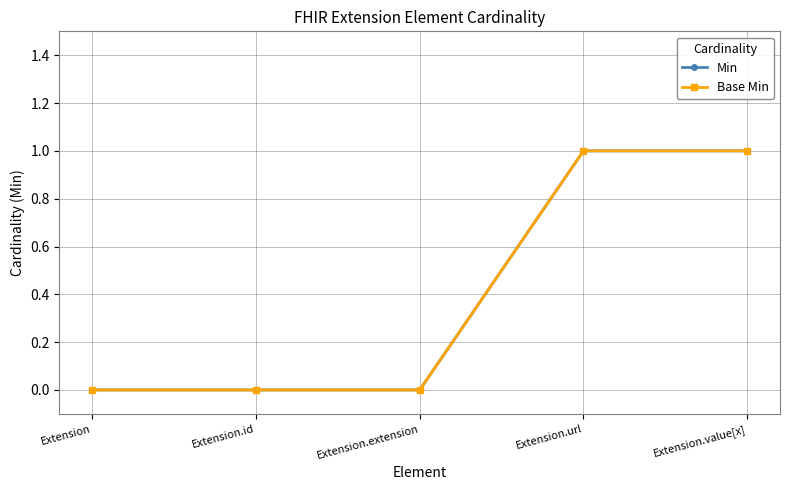

Which series changed the most between Extension.extension and Extension.url?

Min